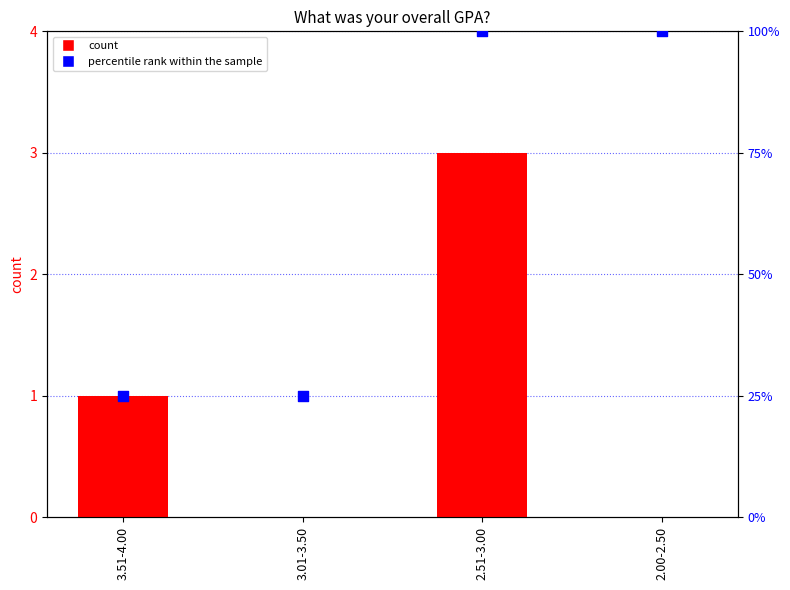

At which category is the sum across all series the highest?

2.51-3.00